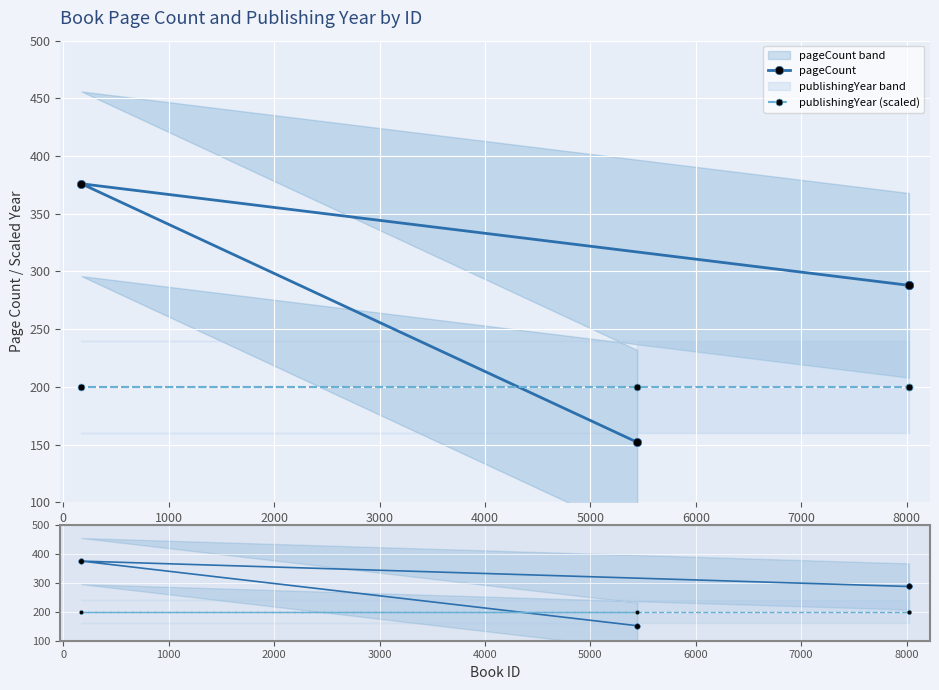

Which has a higher value, 2000 or −1000?

2000